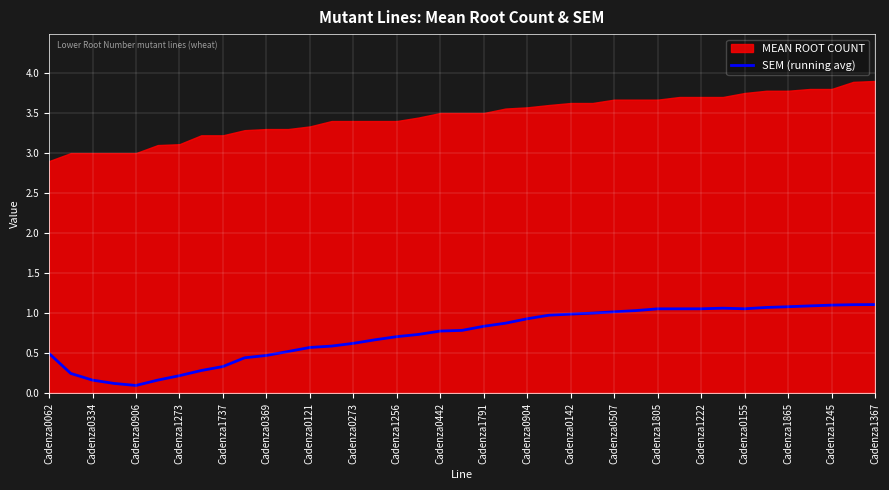

What is the highest value of the SEM (running avg) series?

1.1